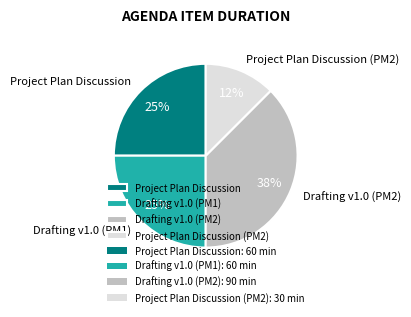

To the nearest percent, what is the average slice percentage?

25%